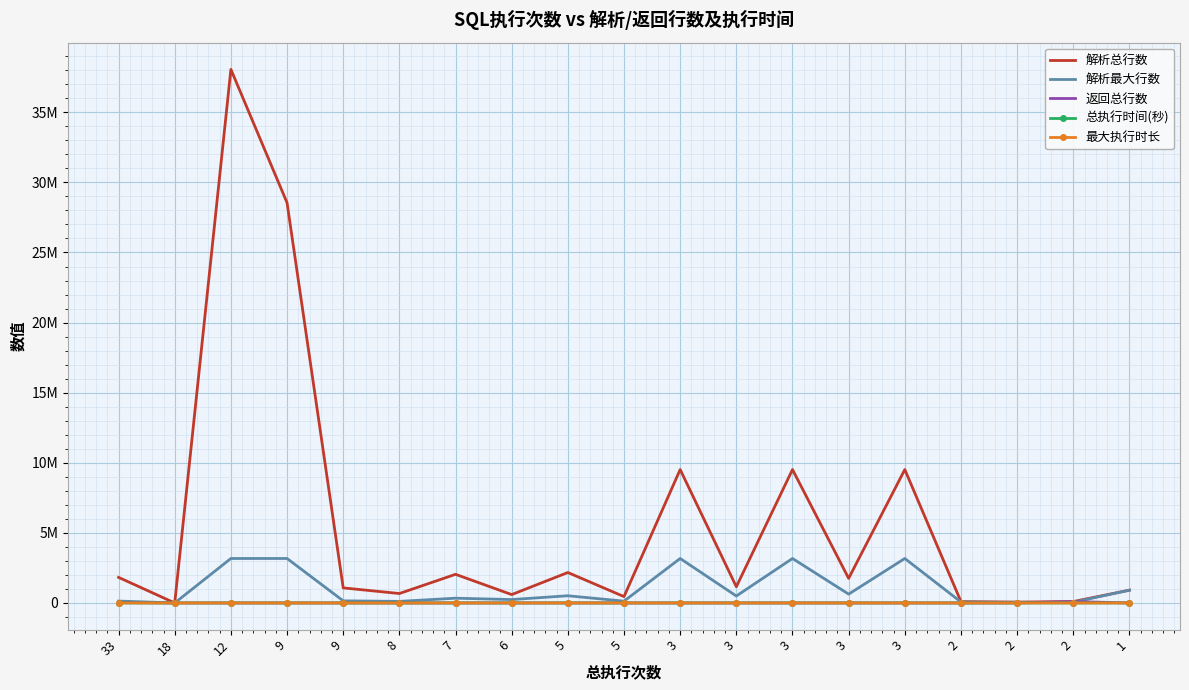

Where is 解析总行数 nearest to the value 19031042?

3